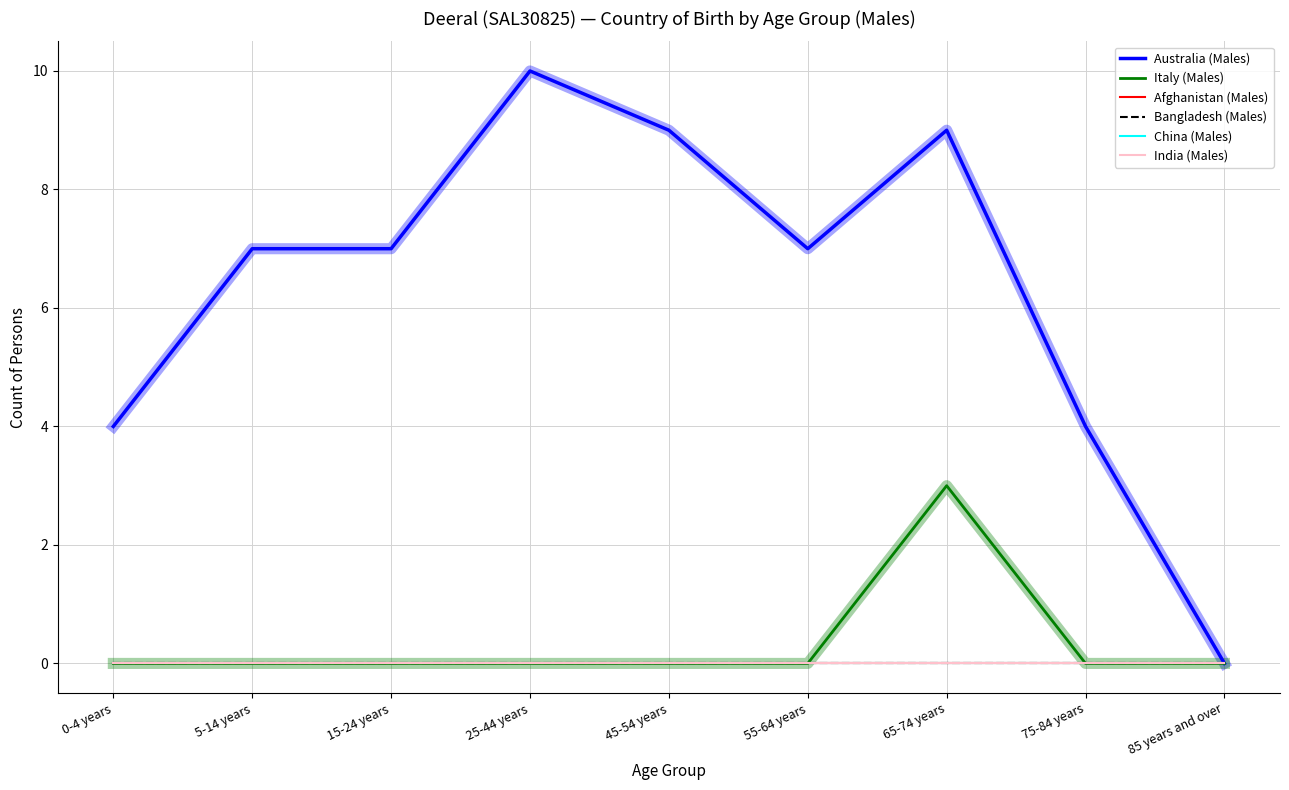

True or false: Afghanistan (Males) has more than 0 points higher than both neighbors.

False